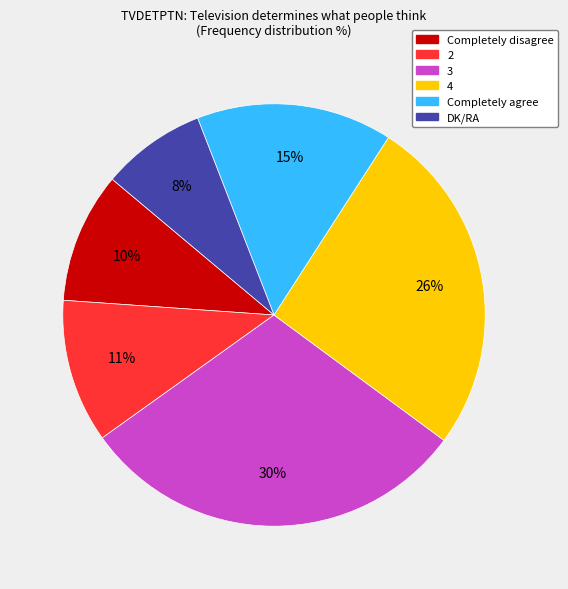

How many slices are in this pie chart?

6